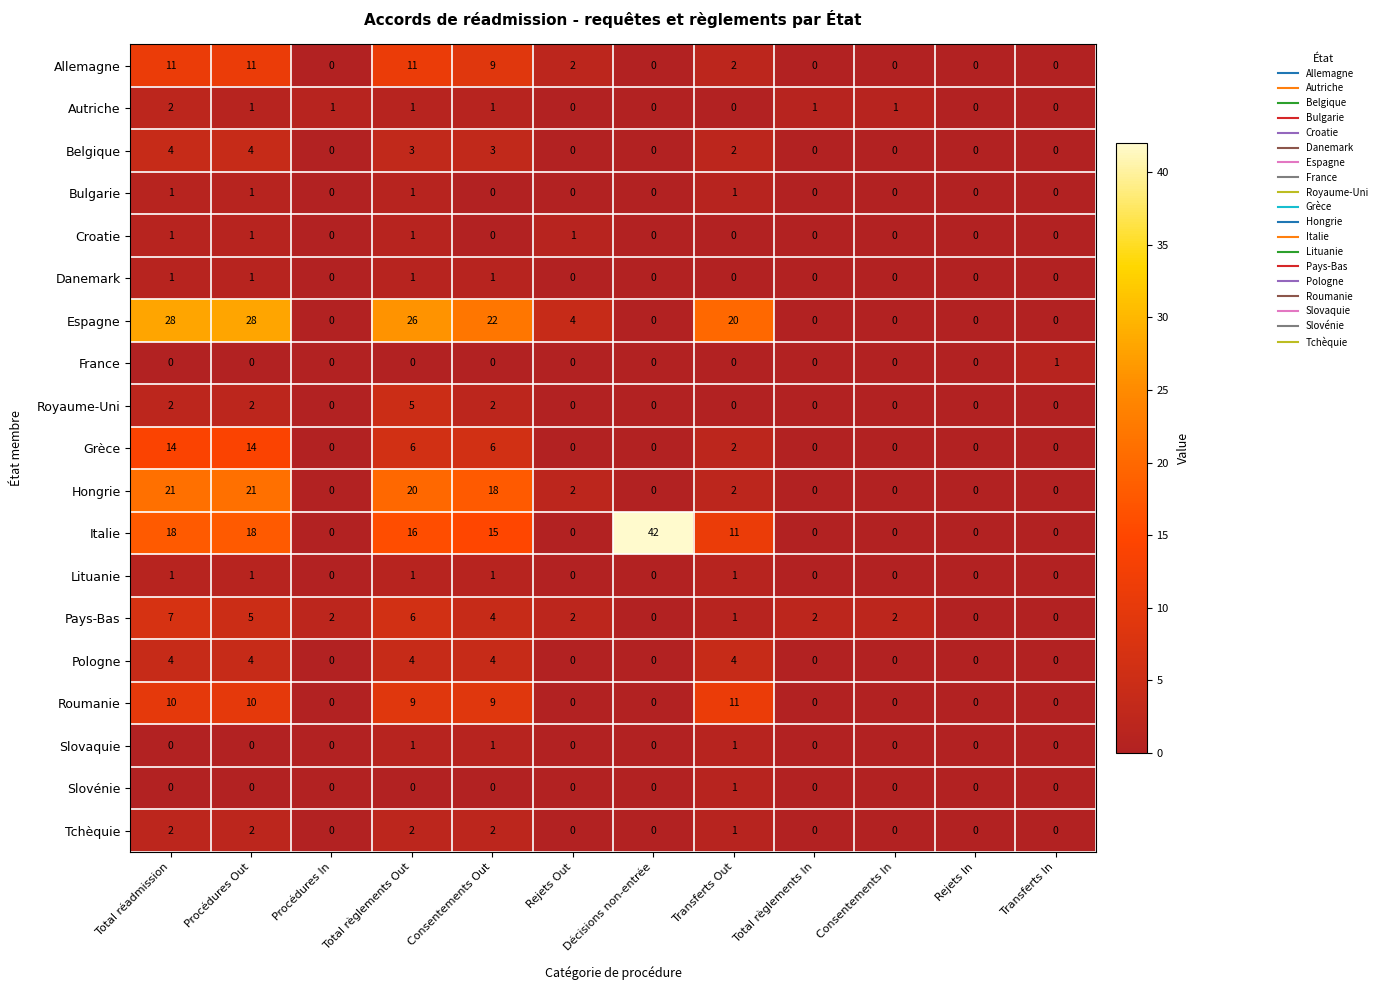

How many categories are shown in the chart?

12